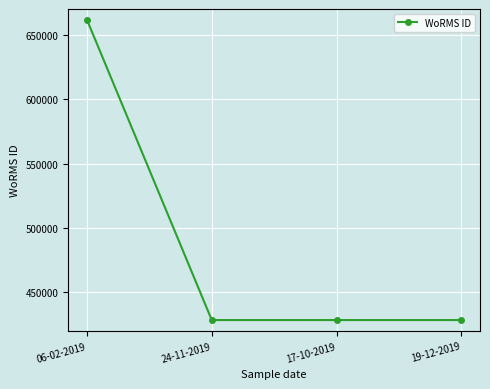

Reading left to right, what are all the values shown in this chart?

06-02-2019=661559	24-11-2019=428522	17-10-2019=428522	19-12-2019=428522